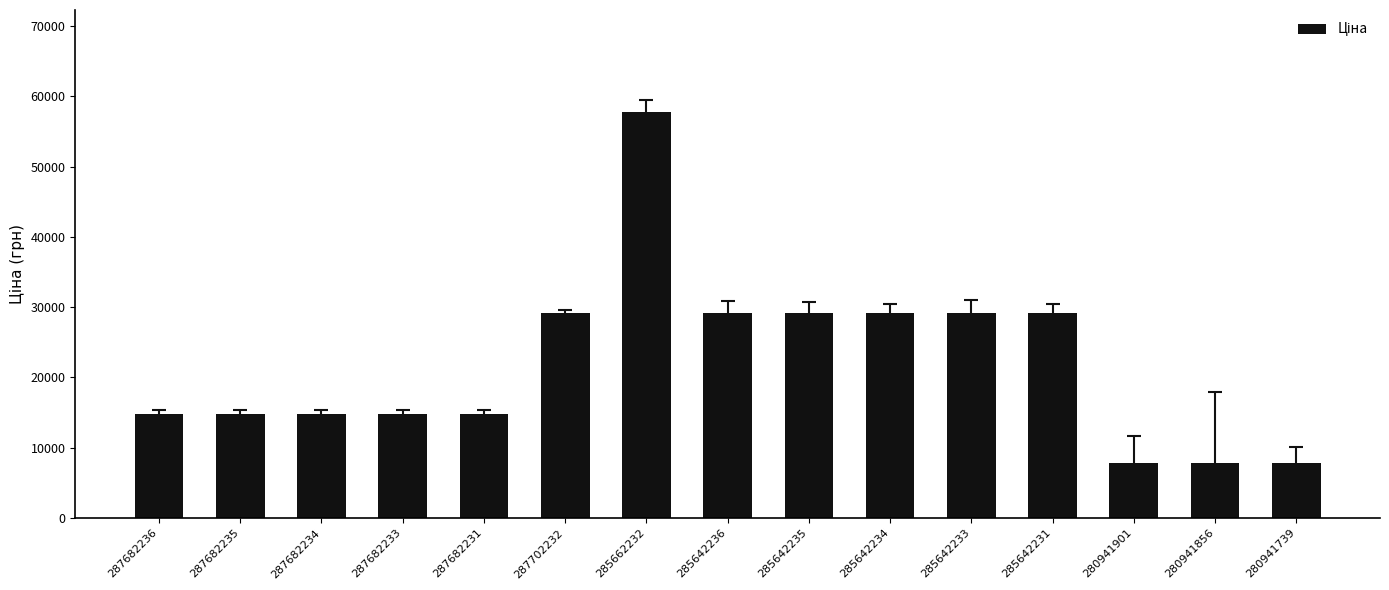

What is the label of the 1st bar from the right?

280941739